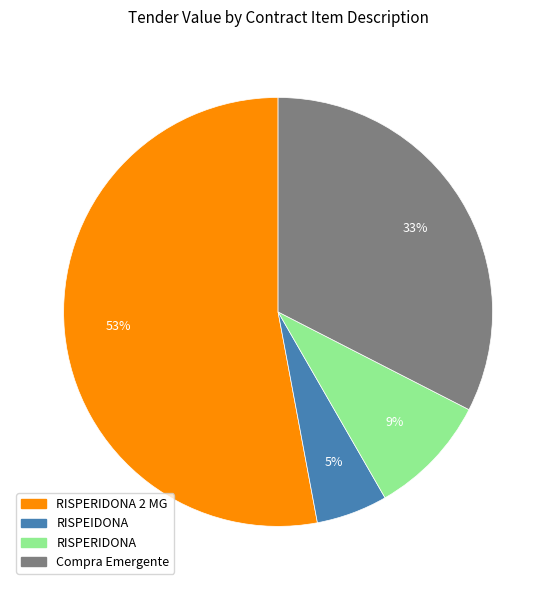

To the nearest percent, what is the average slice percentage?

25%